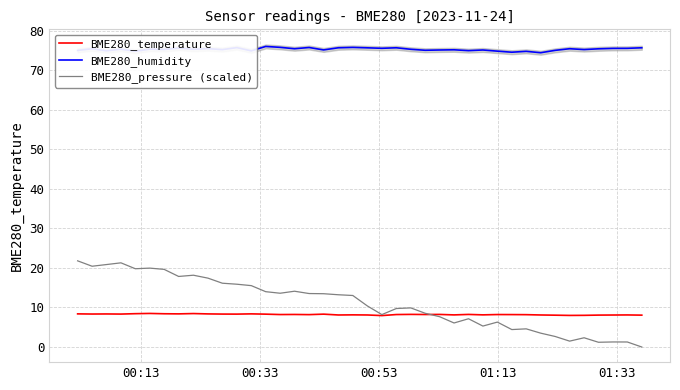

True or false: BME280_humidity and BME280_temperature intersect in this chart.

False